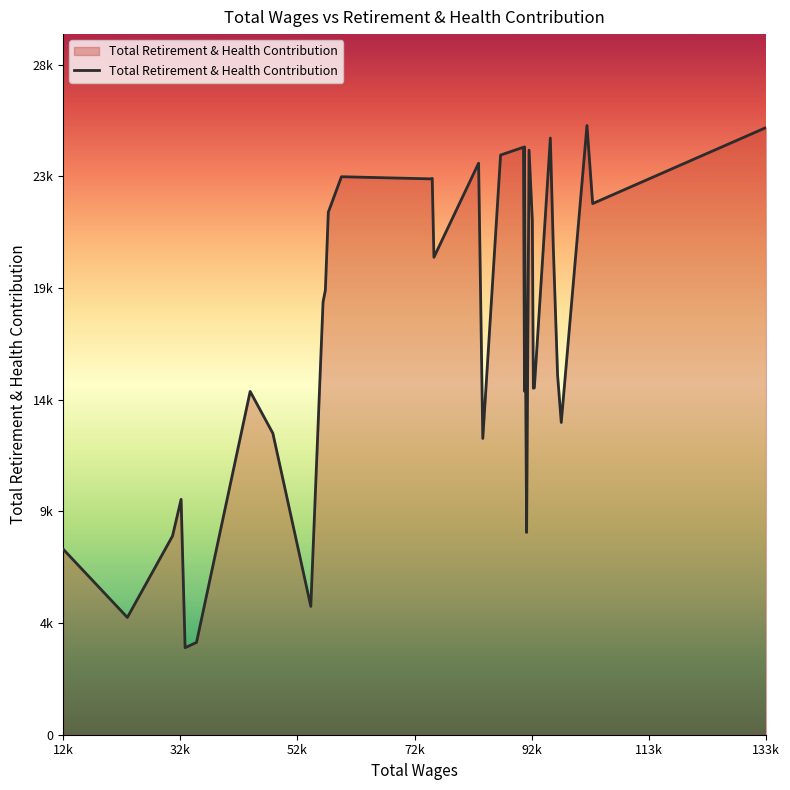

What is the value of the 19th point from the left?

25206